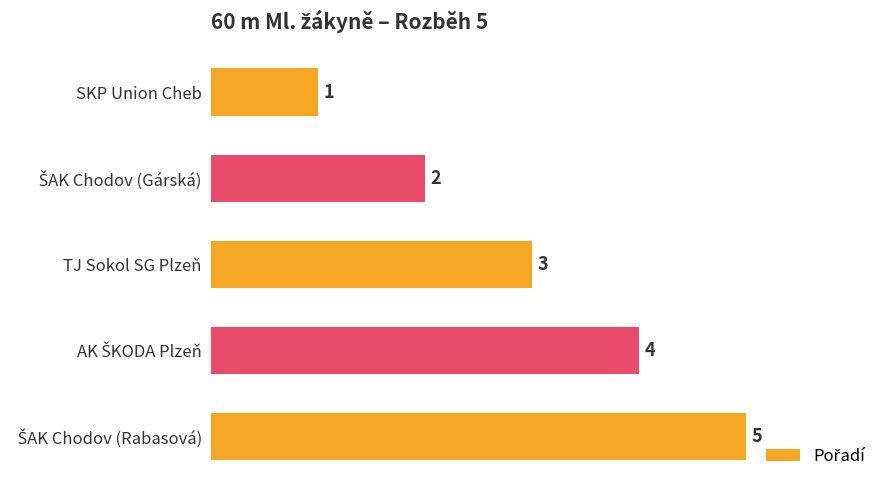

Where is the data nearest to the value 3?

TJ Sokol SG Plzeň